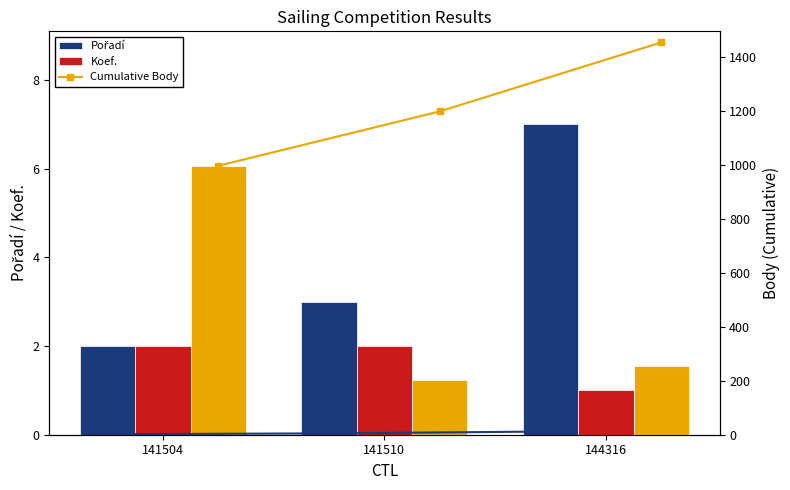

Is it true that Cumulative Body equals 1456 at 144316?

True